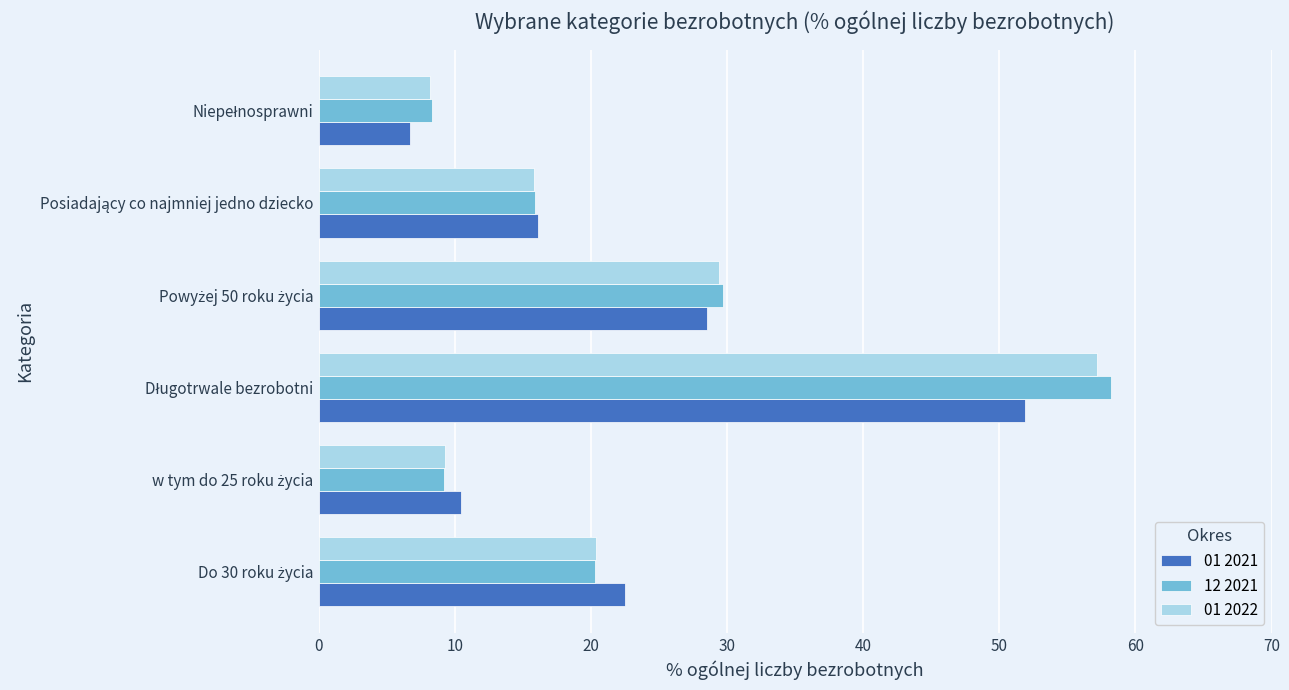

Rank the series by their maximum value, from lowest to highest.

01 2021, 01 2022, 12 2021